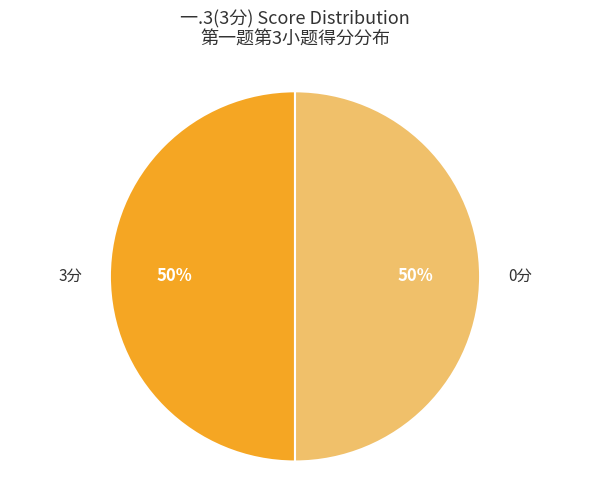

What is the ratio of the value at 0分 to the value at 3分?

1.0